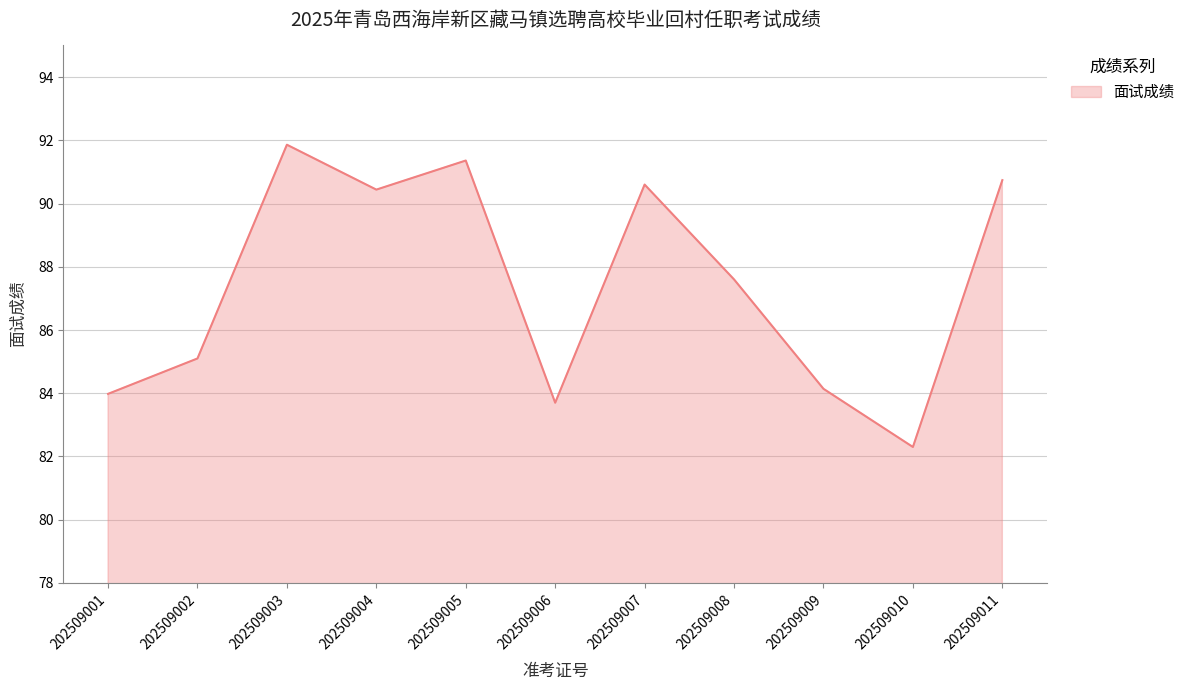

At which category does the data reach its first local peak?

202509003